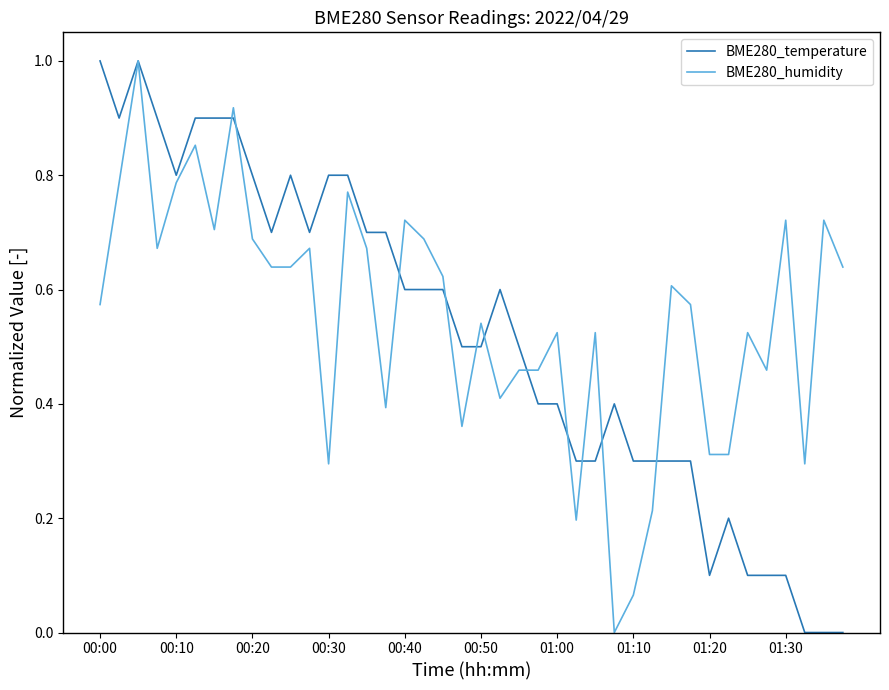

What is the difference between the maximum and second lowest values in the BME280_temperature series?

1.0